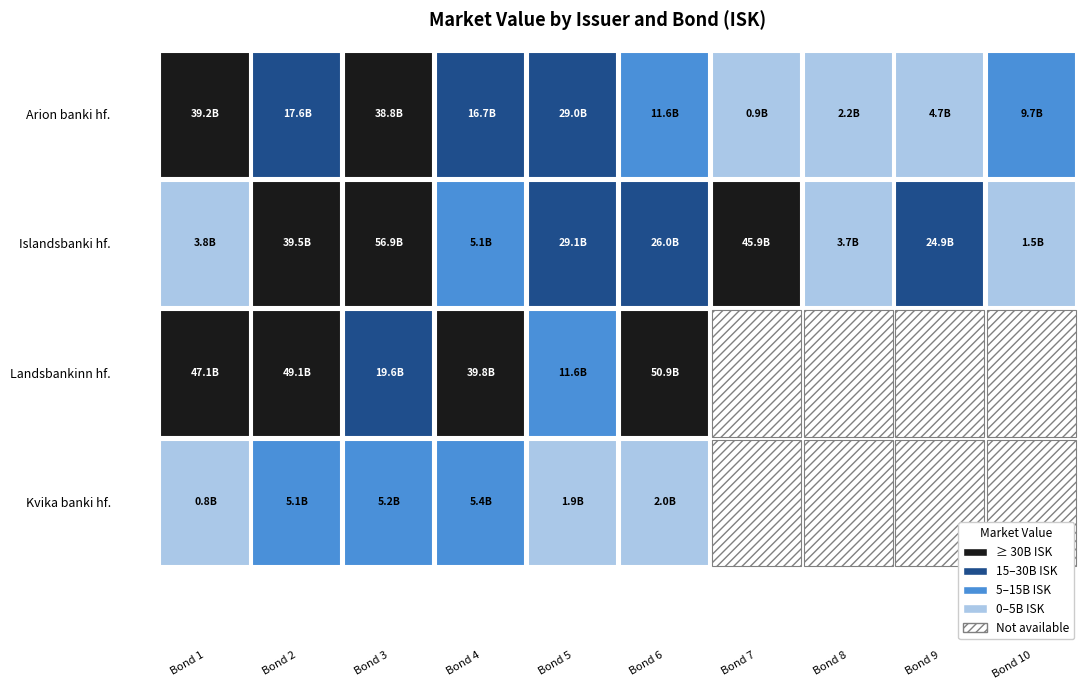

Is the value of Kvika banki hf. at 8 greater than the value of Islandsbanki hf. at 5?

No